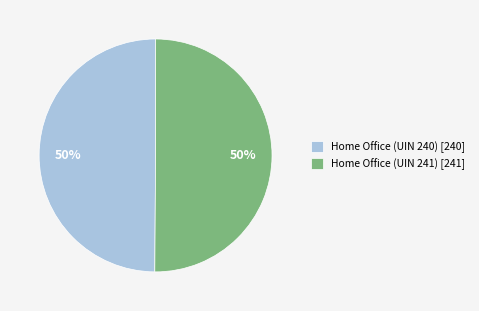

To the nearest percent, what is the combined percentage of Home Office (UIN 241) [241] and Home Office (UIN 240) [240]?

100%